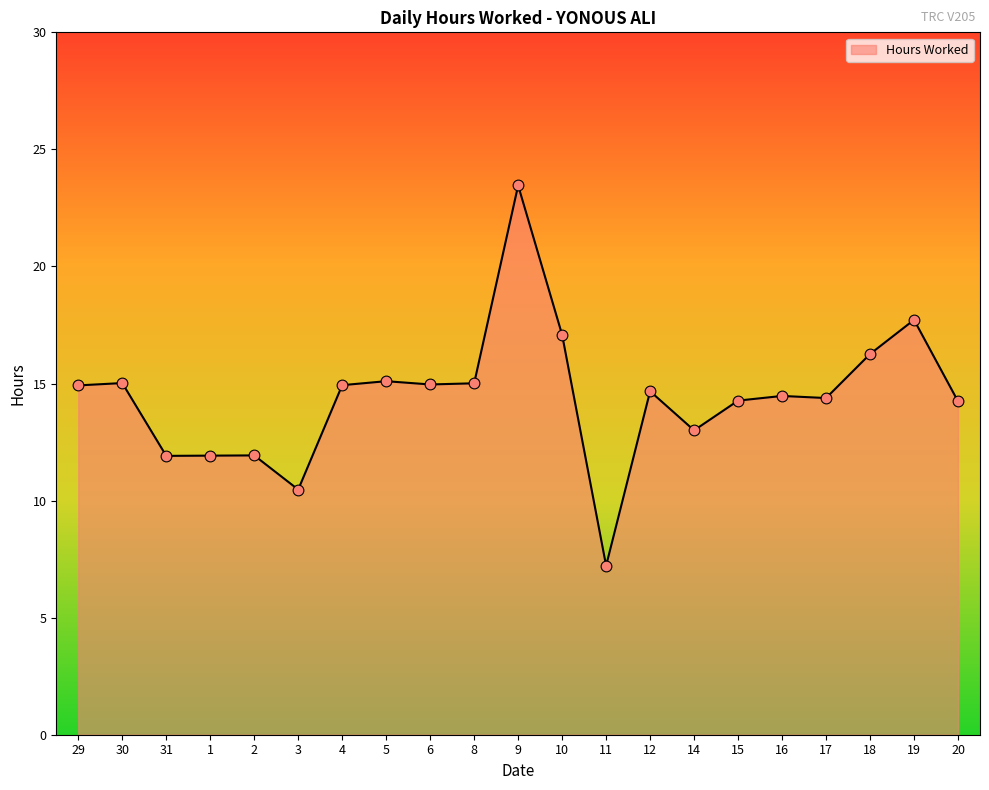

Which has a higher value, 9 or 12?

9